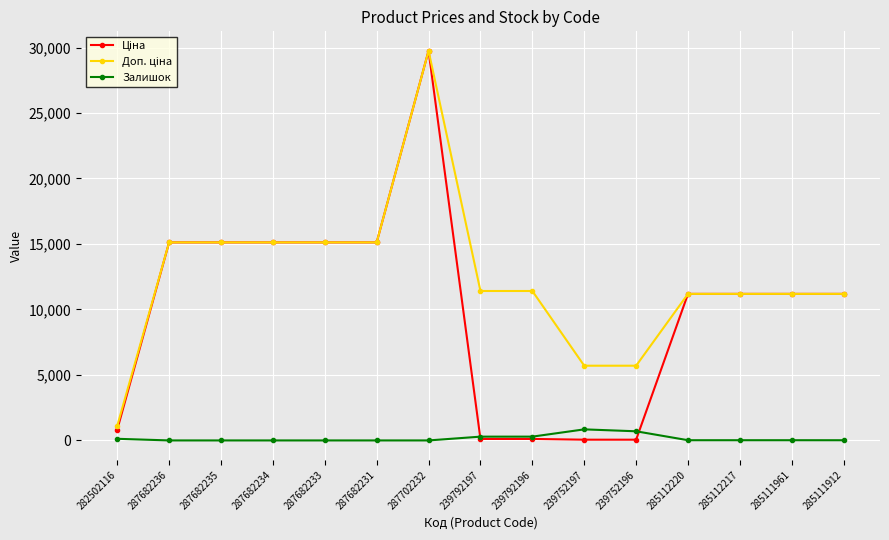

The Залишок series shows 0.0 at 287682233. True or false?

True